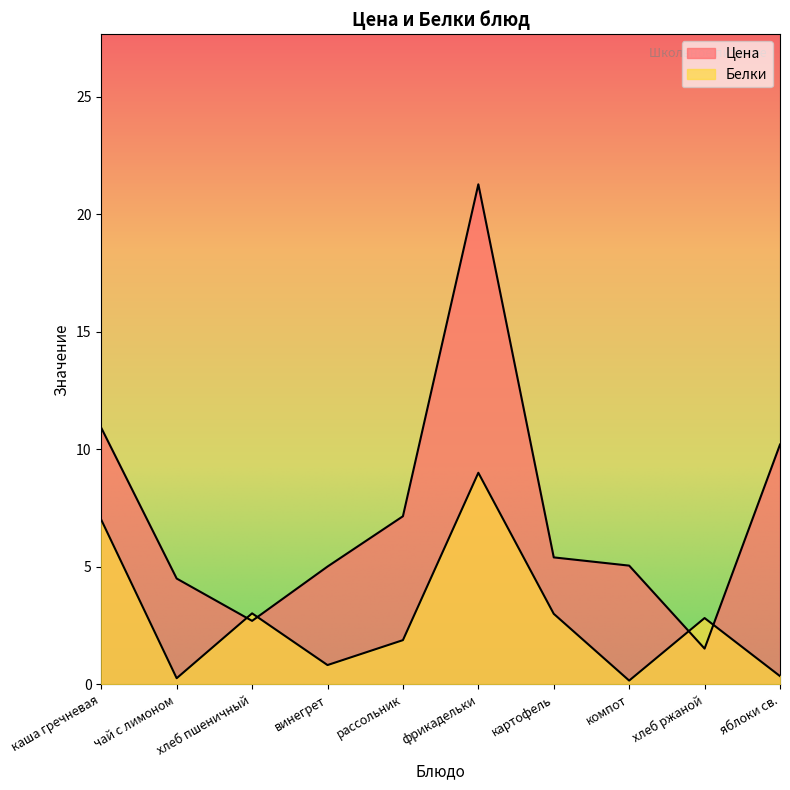

In Цена, how many points are higher than both neighbors (excluding endpoints)?

1